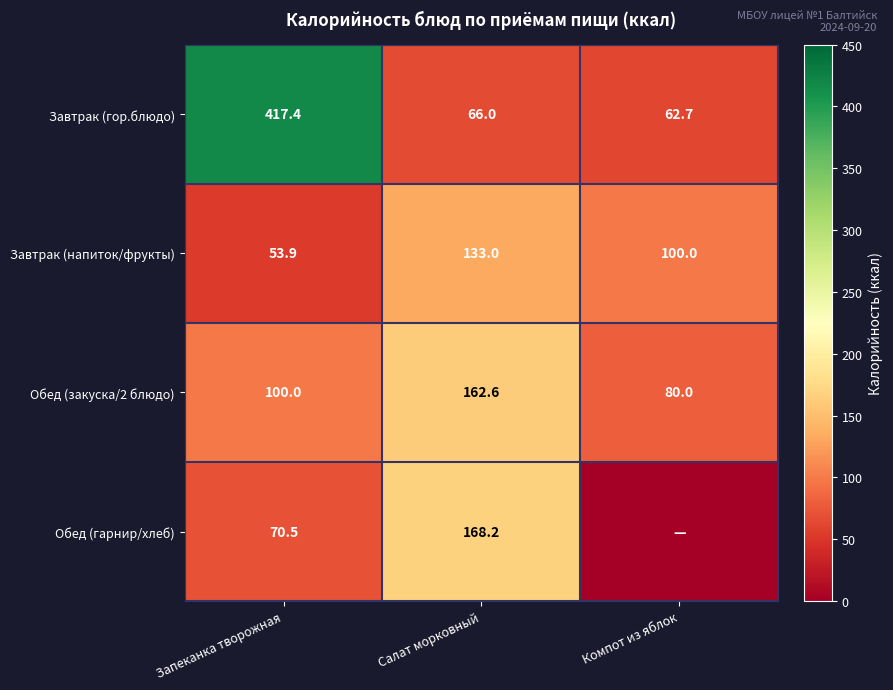

Between Запеканка творожная and Салат морковный, which series saw the biggest shift?

Завтрак (гор.блюдо)